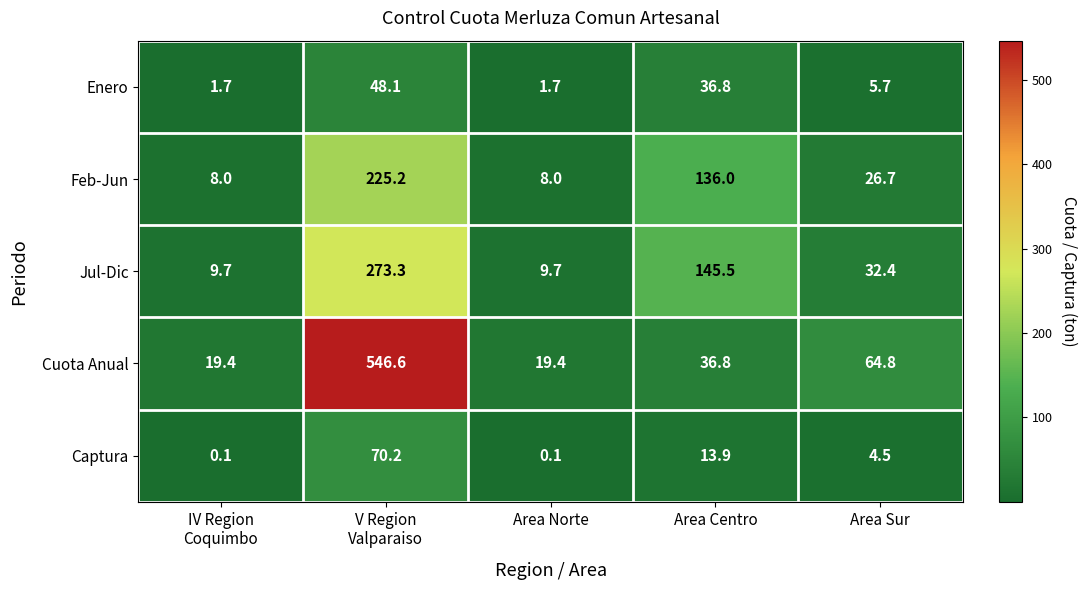

At which label is Jul-Dic closest to 141?

Area Centro